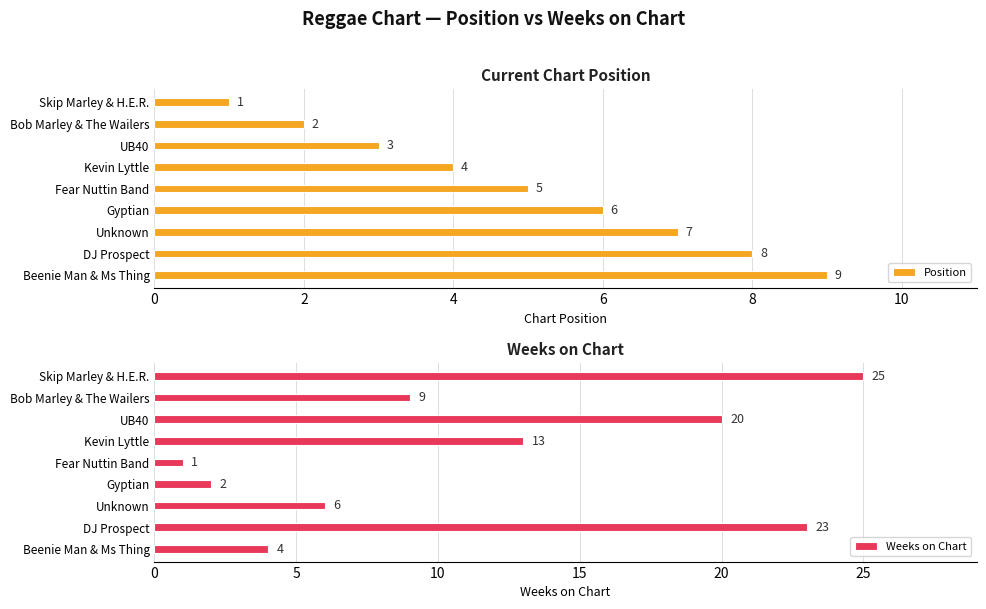

What is the maximum value shown in the chart?

25